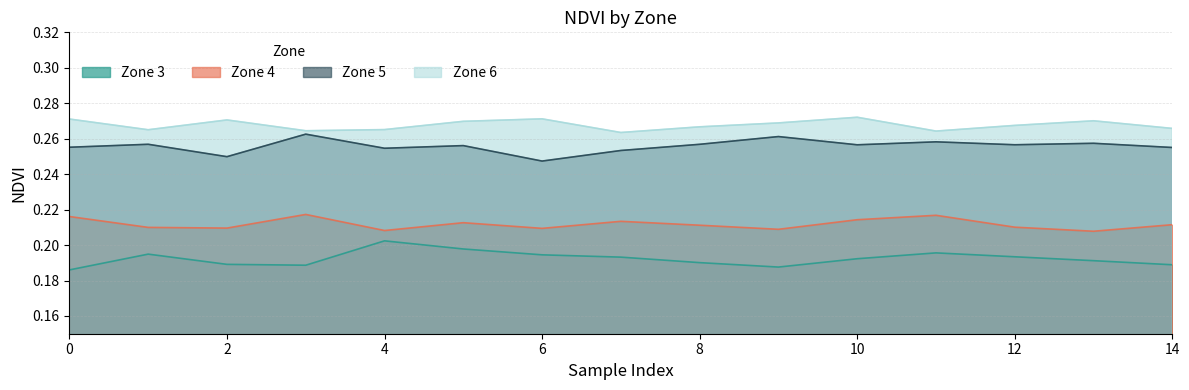

The Zone 5 series shows 0.3 at 3. True or false?

True